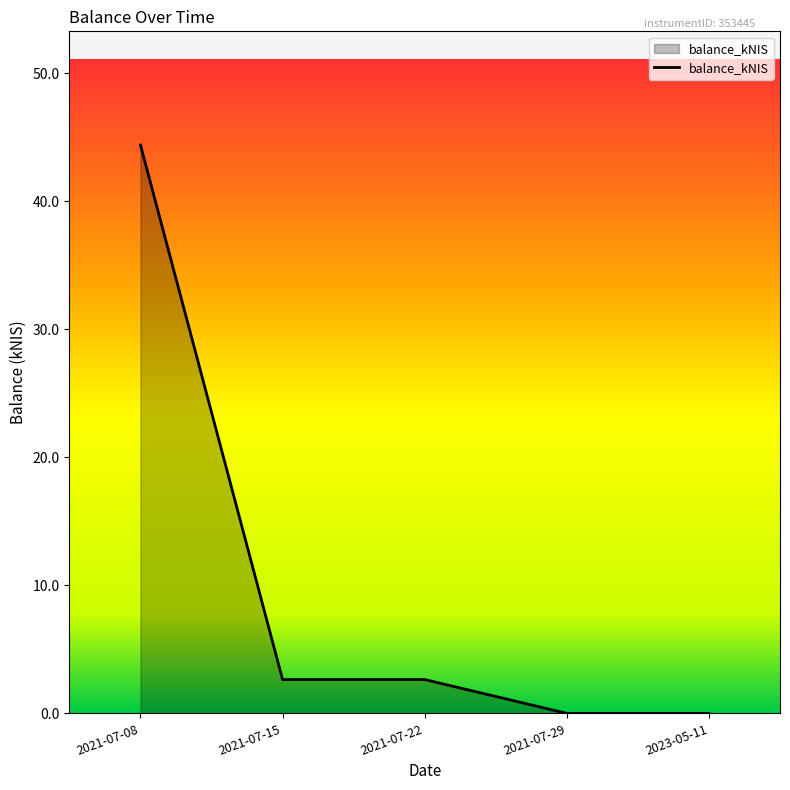

What position from the left is 2021-07-15?

2